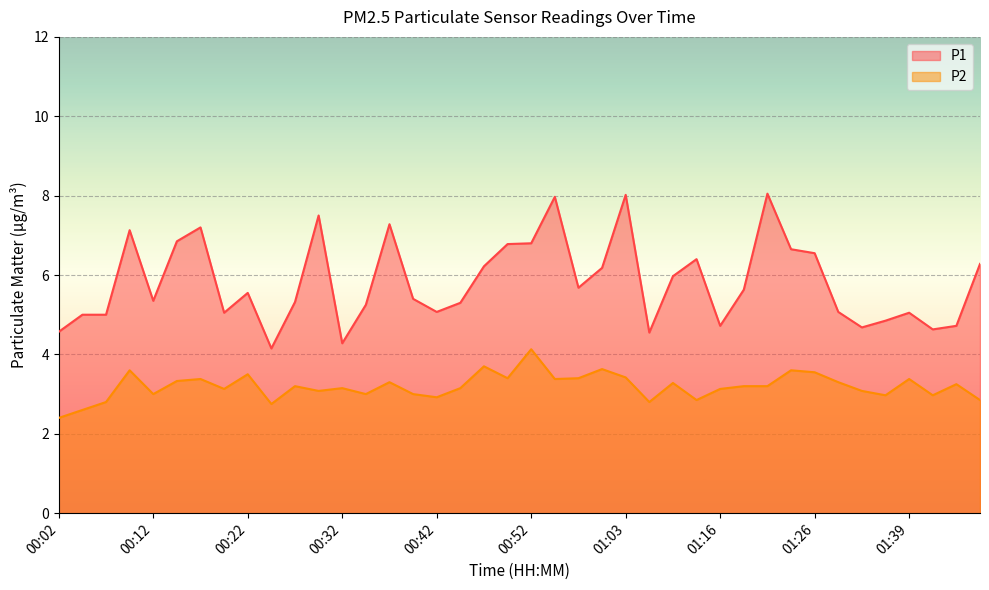

At which label is P2 closest to 3?

00:12